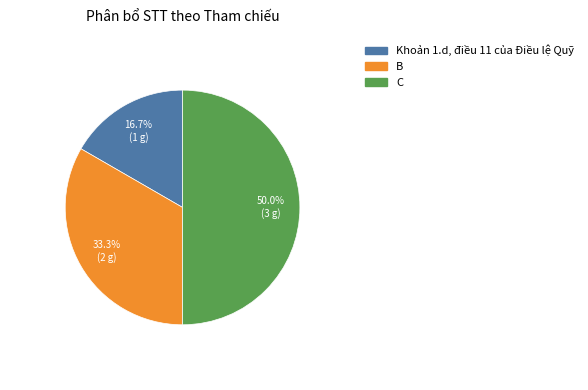

Is B the majority of the pie?

No